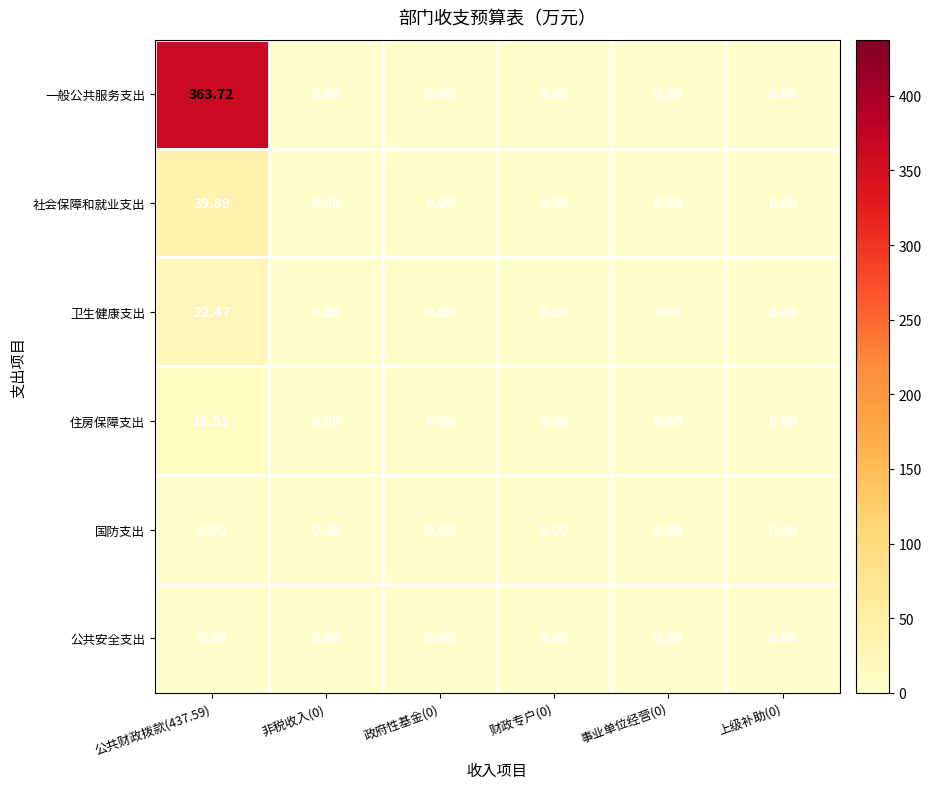

Which series has the widest spread of values?

一般公共服务支出